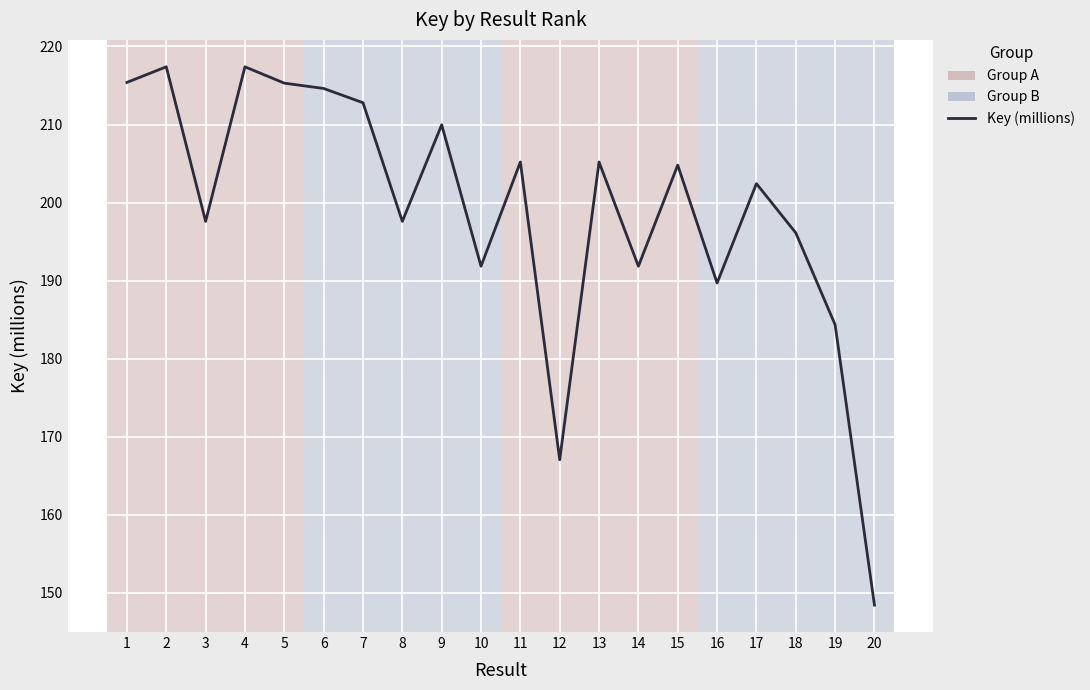

What value does the data have at 9?

210.0